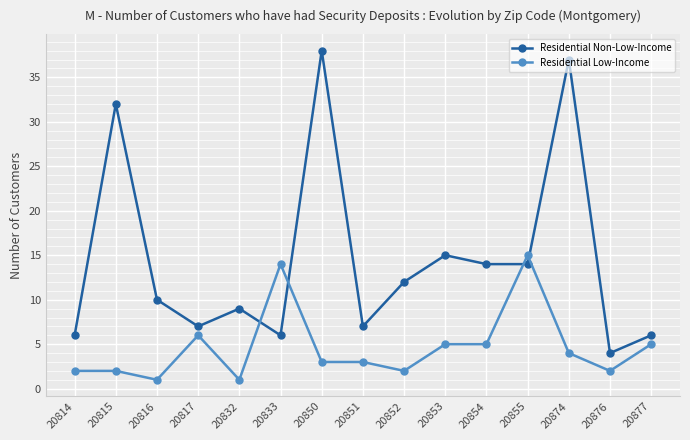

What is the total value across all series at 20814?

8